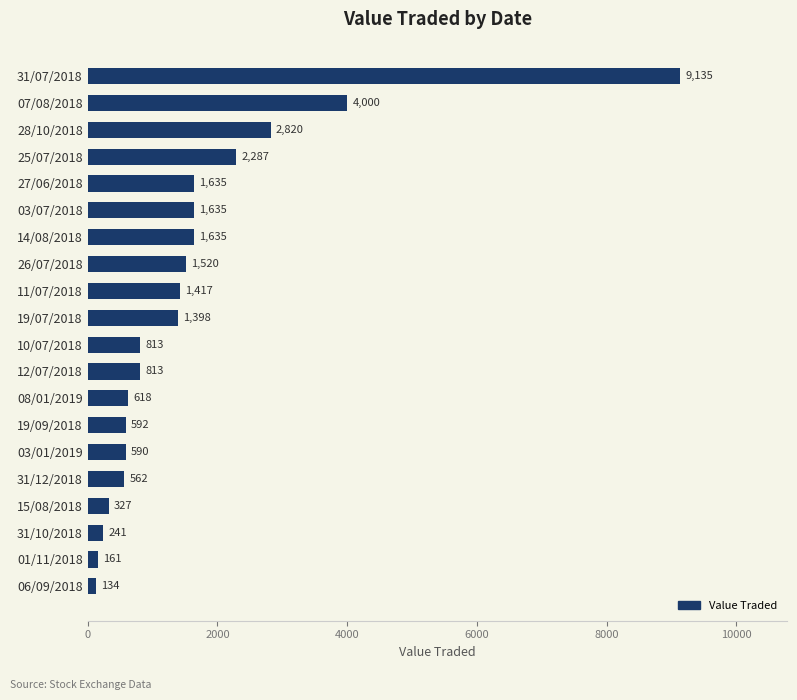

How many values are below 1398?

10